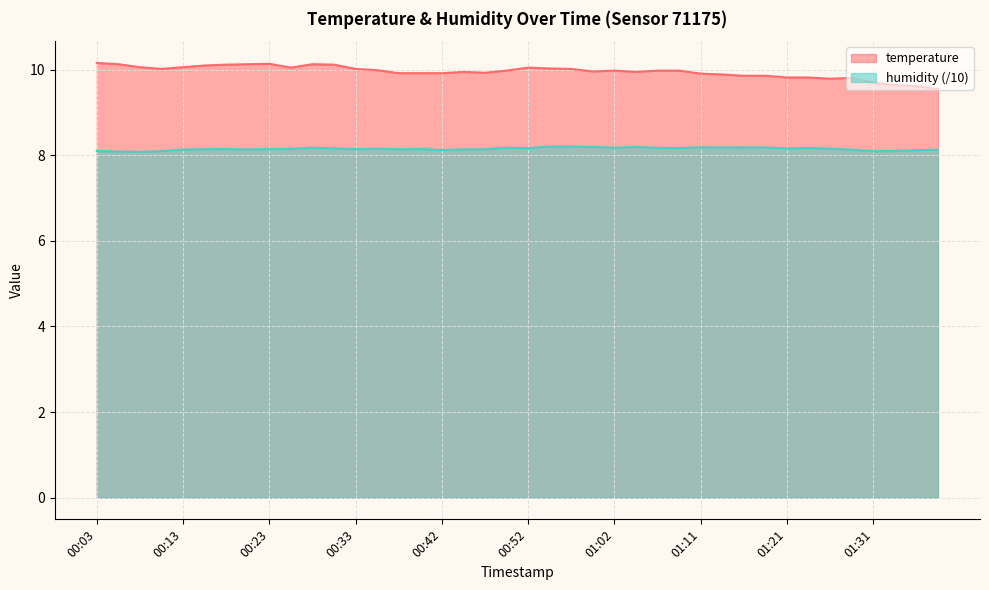

At which category does humidity reach its first local valley?

00:08